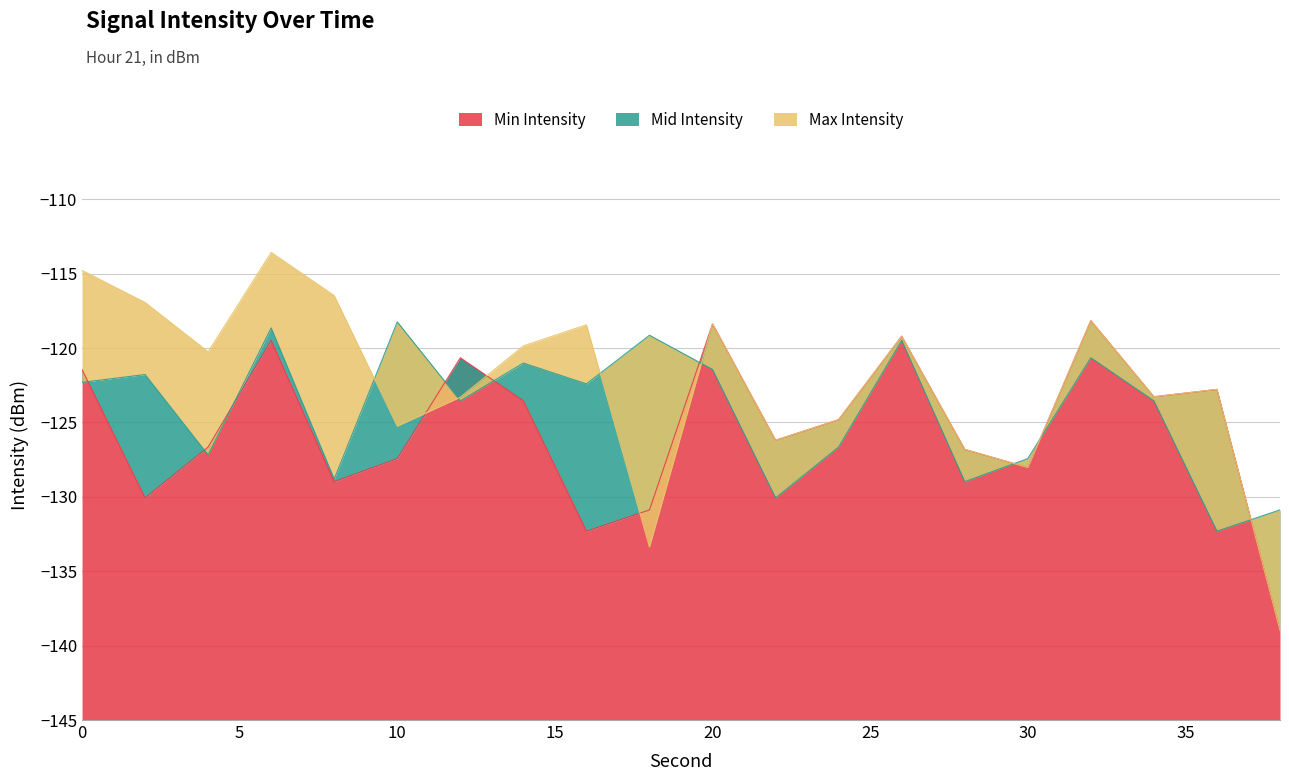

What is the value of the Mid Intensity point at the 1st from the left?

-122.3